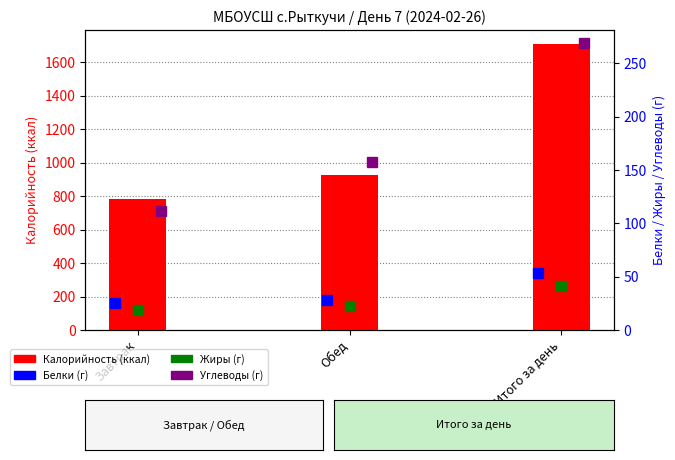

Is it true that Белки equals 53.5 at Итого за день?

True